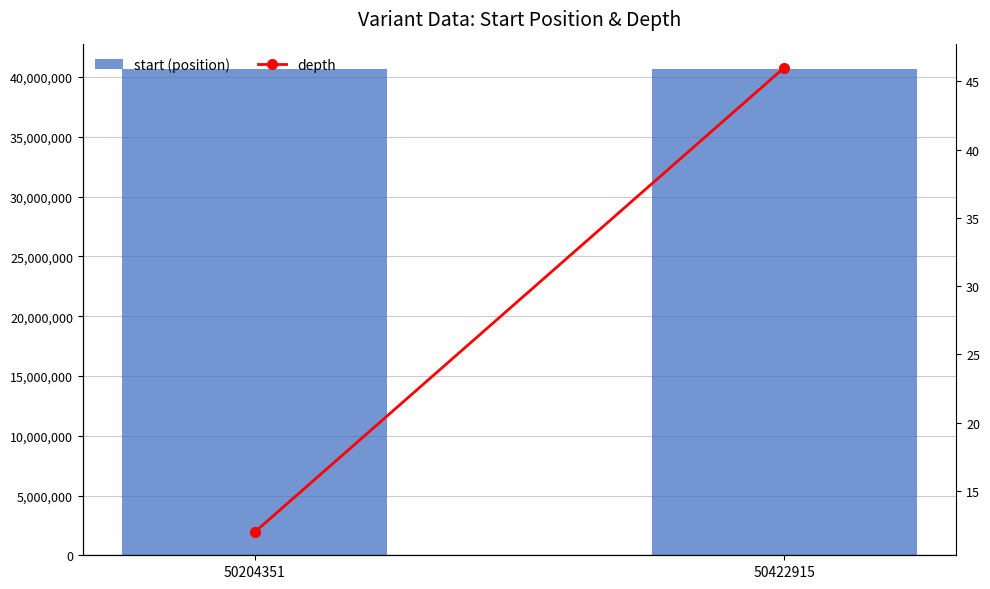

What is the value of the start (position) bar at the 1st from the left?

40698750